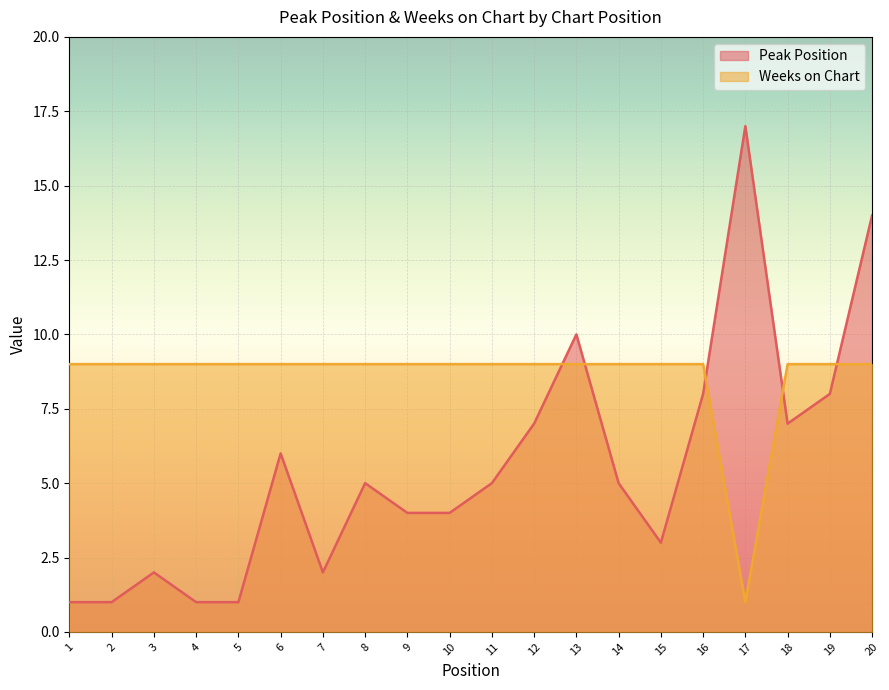

At which label is Weeks on Chart closest to 5?

1